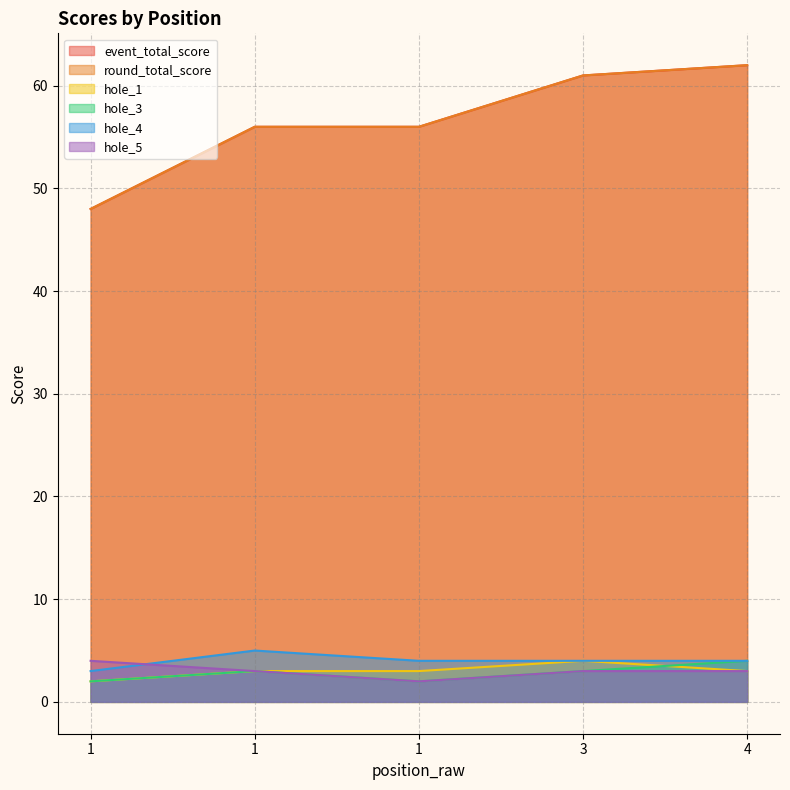

True or false: hole_3 and hole_1 cross at least once.

True